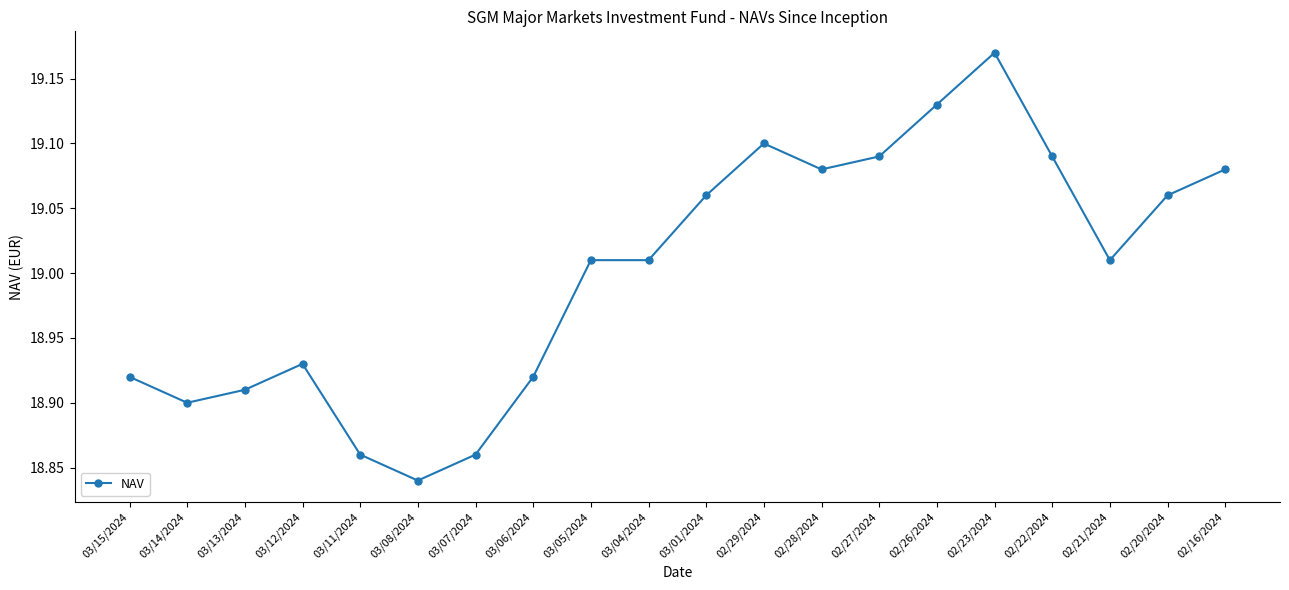

Which label corresponds to the smallest value in the chart?

03/08/2024